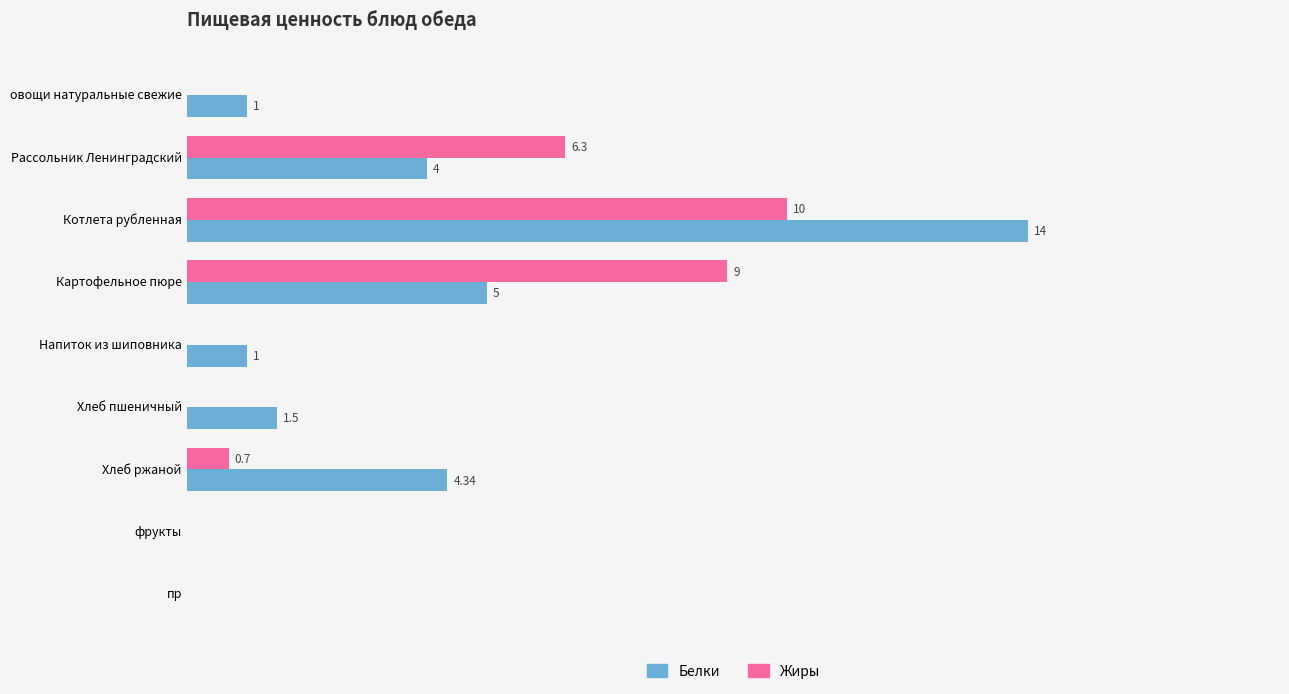

What are all the series names shown in the legend?

Белки, Жиры